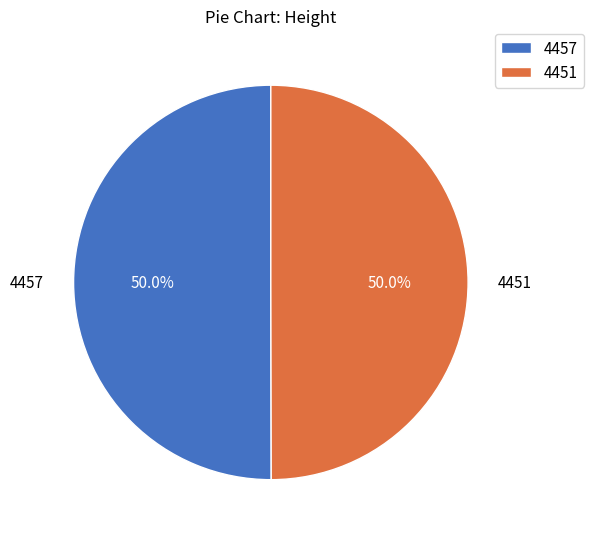

What portion of the pie excludes 4457?

50.0%